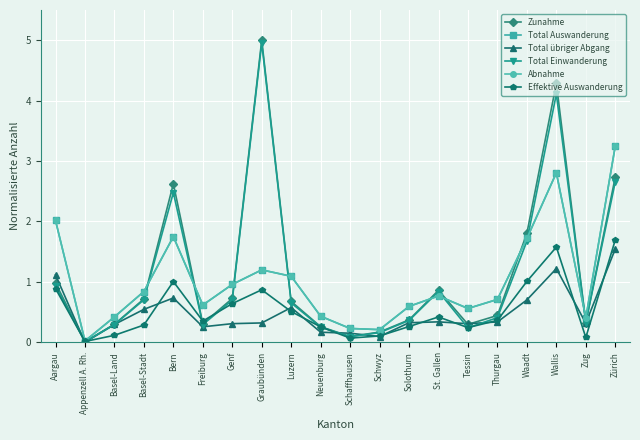

Which series has the widest spread of values?

Zunahme